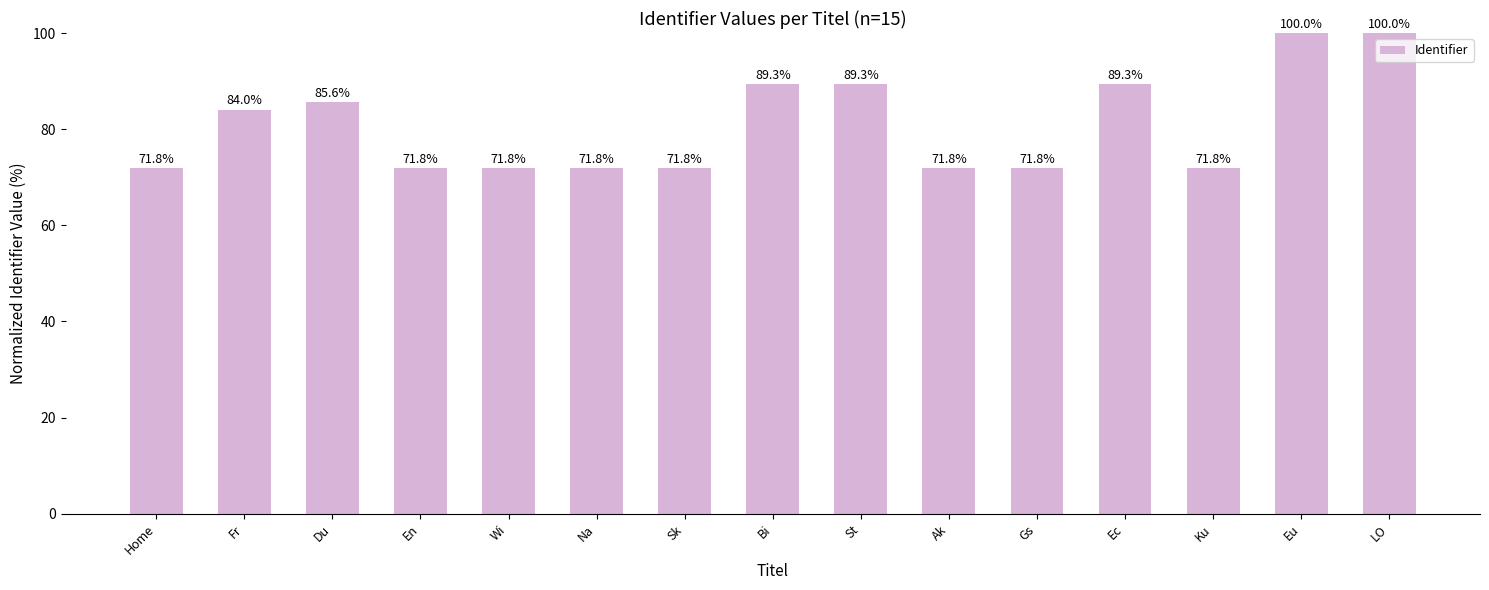

What is the sum of the values at Wi and Bi?

161.2